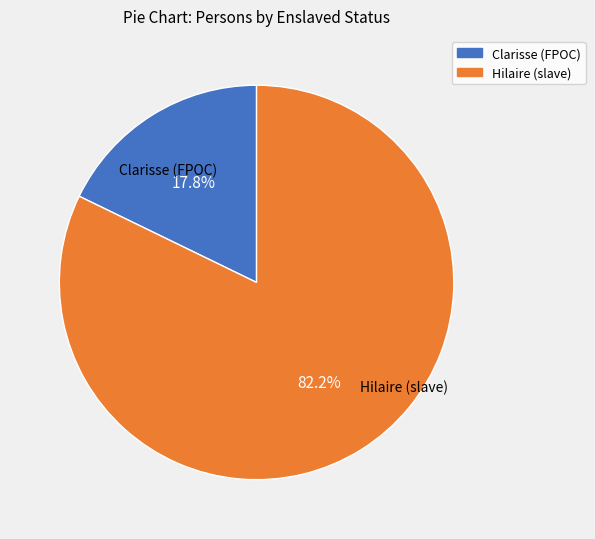

Rank the categories by value from lowest to highest.

Clarisse (FPOC), Hilaire (slave)